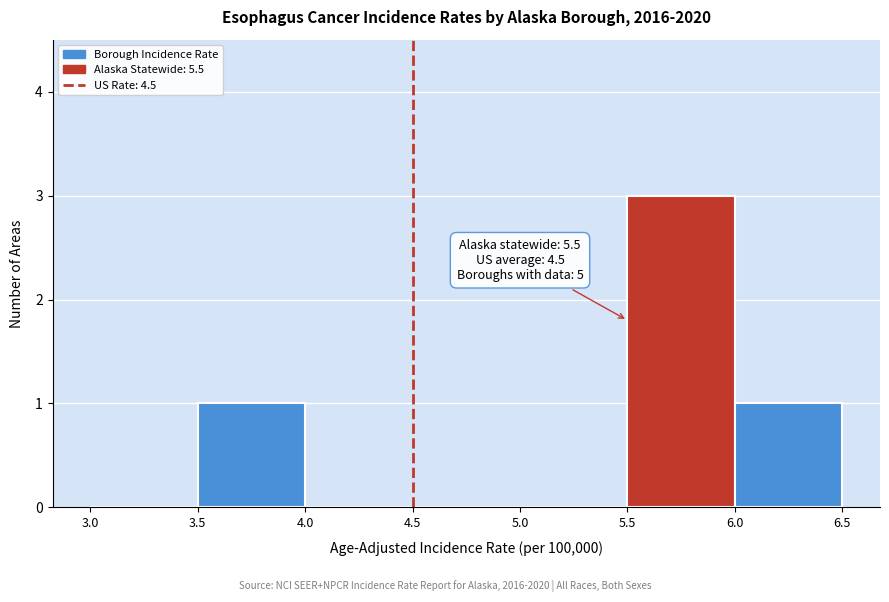

Over which range of the x-axis is the bar tallest?

5.5 to 6.0